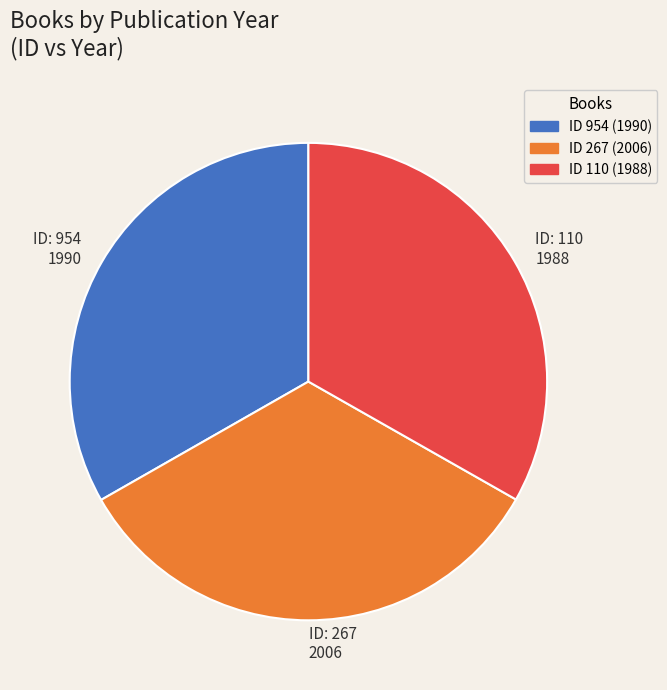

Is there a majority slice in this chart?

No